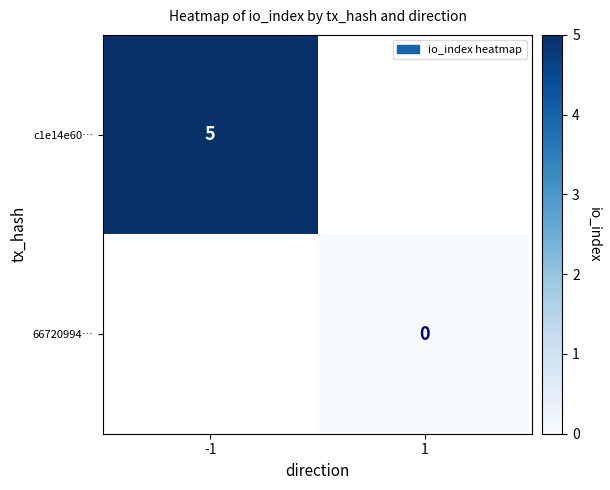

True or false: c1e14e60… has a value of 5 at -1.

True